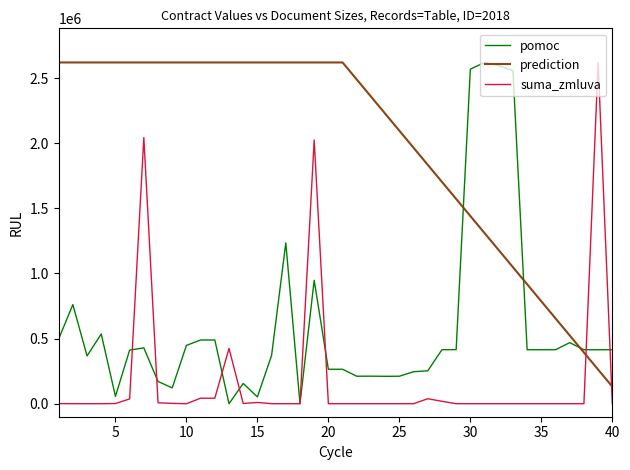

True or false: prediction and suma_zmluva cross at least once.

True